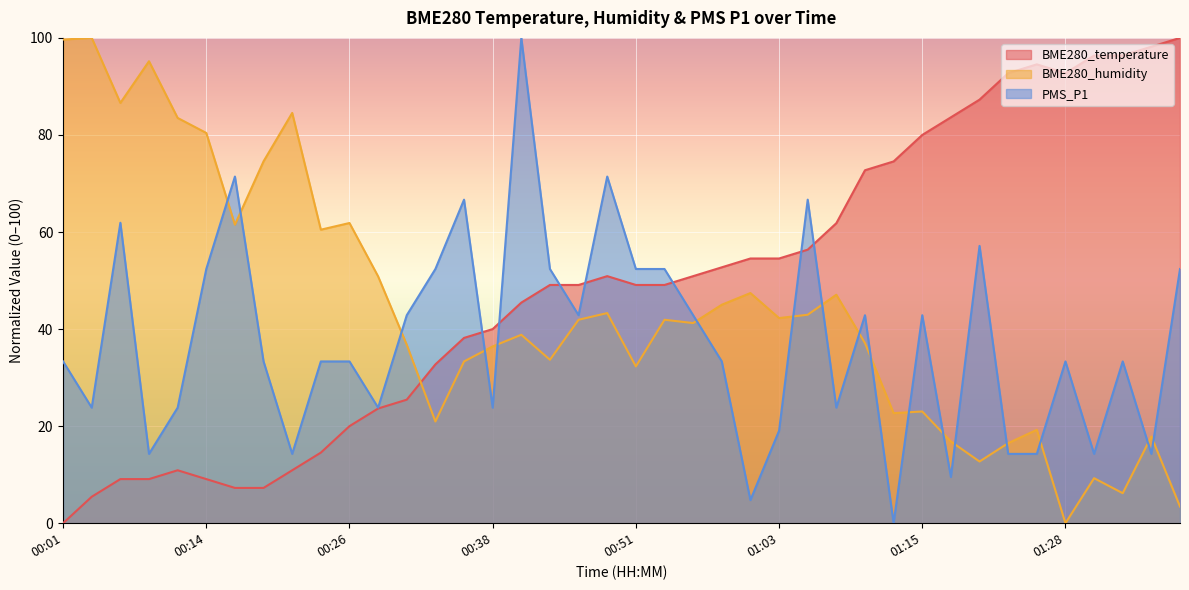

Reading left to right, list all the values displayed in this chart.

BME280_temperature: 00:01=0.0	00:04=5.5	00:06=9.1	00:09=9.1	00:11=10.9	00:14=9.1	00:16=7.3	00:19=7.3	00:21=10.9	00:24=14.5	00:26=20.0	00:29=23.6	00:31=25.5	00:34=32.7	00:36=38.2	00:38=40.0	00:41=45.5	00:43=49.1	00:46=49.1	00:48=50.9	00:51=49.1	00:53=49.1	00:56=50.9	00:58=52.7	01:01=54.5	01:03=54.5	01:06=56.4	01:08=61.8	01:11=72.7	01:13=74.5	01:15=80.0	01:18=83.6	01:20=87.3	01:23=92.7	01:25=94.5	01:28=92.7	01:30=96.4	01:33=96.4	01:35=98.2	01:38=100.0
BME280_humidity: 00:01=99.7	00:04=100.0	00:06=86.6	00:09=95.2	00:11=83.5	00:14=80.4	00:16=61.5	00:19=74.6	00:21=84.5	00:24=60.5	00:26=61.9	00:29=50.9	00:31=36.8	00:34=21.0	00:36=33.3	00:38=36.4	00:41=38.8	00:43=33.7	00:46=41.9	00:48=43.3	00:51=32.3	00:53=41.9	00:56=41.2	00:58=45.0	01:01=47.4	01:03=42.3	01:06=43.0	01:08=47.1	01:11=37.1	01:13=22.7	01:15=23.0	01:18=16.8	01:20=12.7	01:23=16.5	01:25=19.2	01:28=0.0	01:30=9.3	01:33=6.2	01:35=17.9	01:38=3.4
PMS_P1: 00:01=33.3	00:04=23.8	00:06=61.9	00:09=14.3	00:11=23.8	00:14=52.4	00:16=71.4	00:19=33.3	00:21=14.3	00:24=33.3	00:26=33.3	00:29=23.8	00:31=42.9	00:34=52.4	00:36=66.7	00:38=23.8	00:41=100.0	00:43=52.4	00:46=42.9	00:48=71.4	00:51=52.4	00:53=52.4	00:56=42.9	00:58=33.3	01:01=4.8	01:03=19.0	01:06=66.7	01:08=23.8	01:11=42.9	01:13=0.0	01:15=42.9	01:18=9.5	01:20=57.1	01:23=14.3	01:25=14.3	01:28=33.3	01:30=14.3	01:33=33.3	01:35=14.3	01:38=52.4